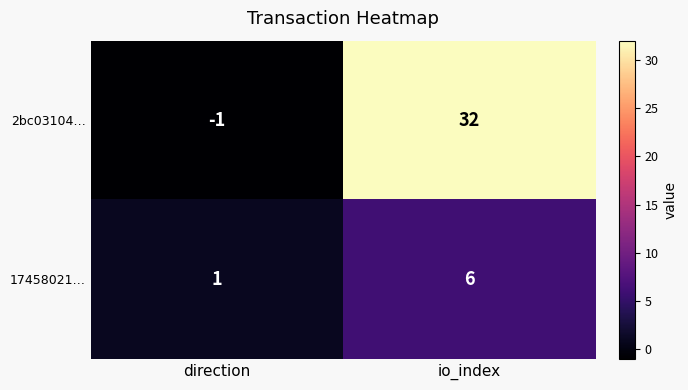

Where is 17458021… nearest to the value 3?

direction